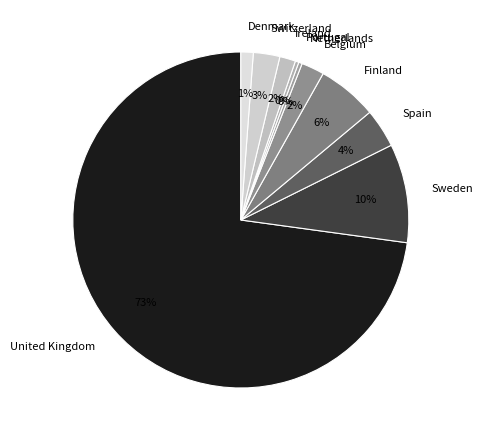

To the nearest percent, what percentage of the pie is Belgium?

2%